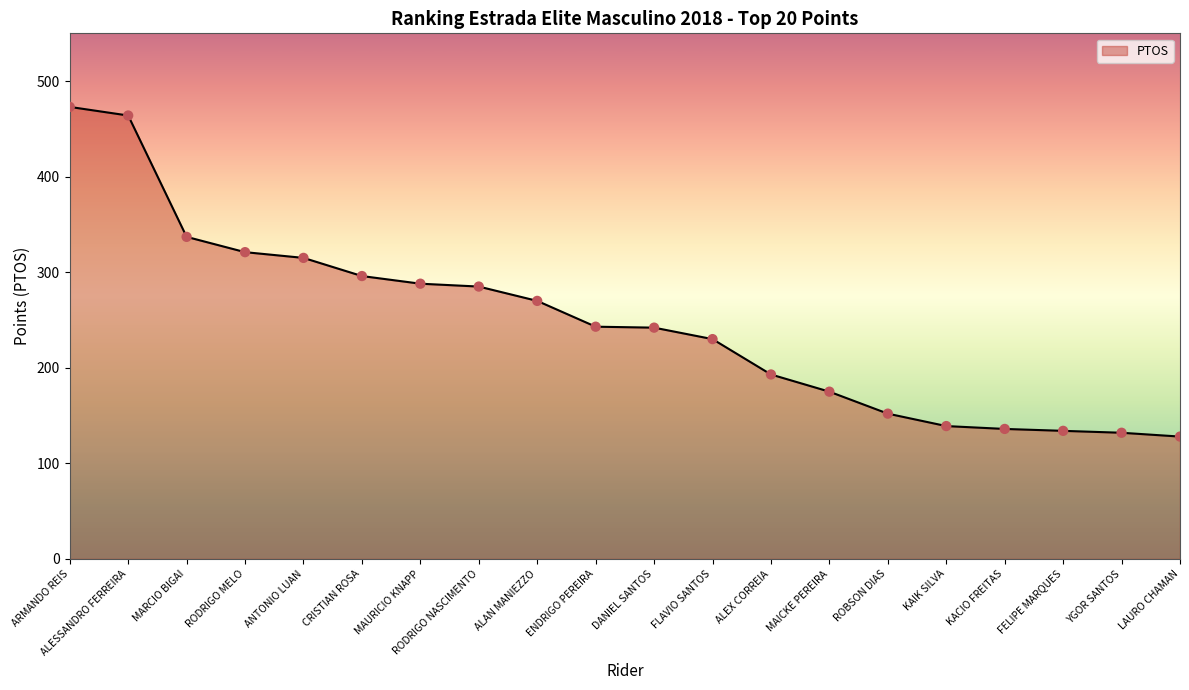

What is the change in value from FLAVIO SANTOS to KAIK SILVA?

-91